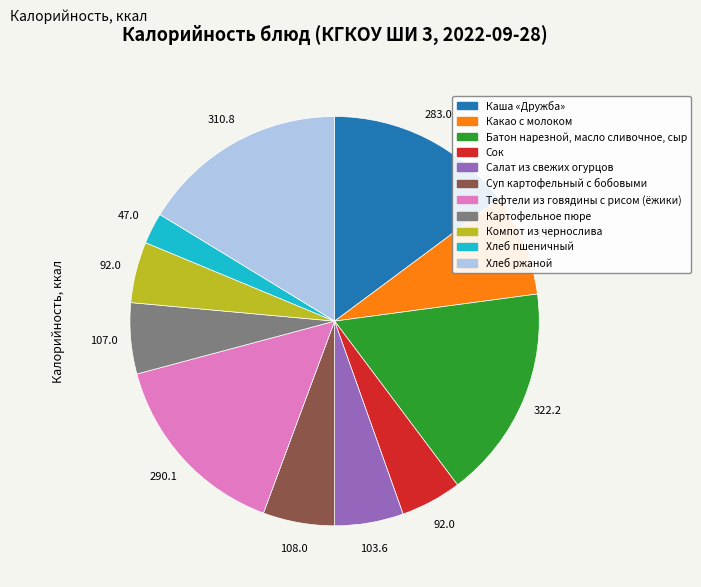

Combined, do Тефтели из говядины с рисом (ёжики) and Сок account for over 50%?

No